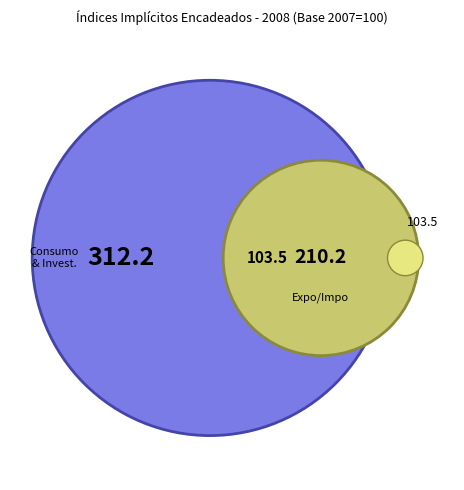

Is there any slice that represents more than half of the pie?

No